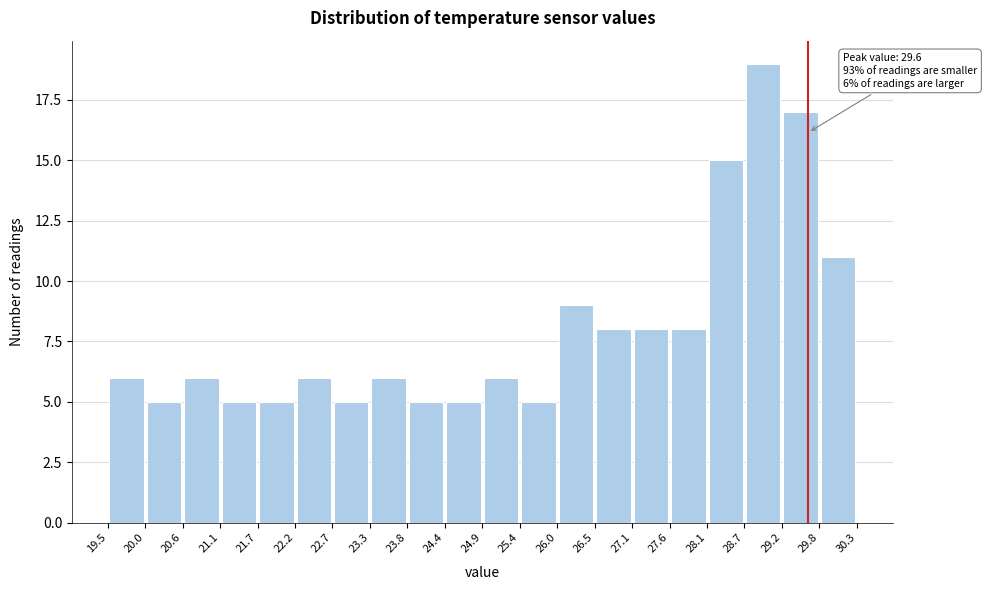

Which range on the x-axis has the tallest bar?

28.7 to 29.2